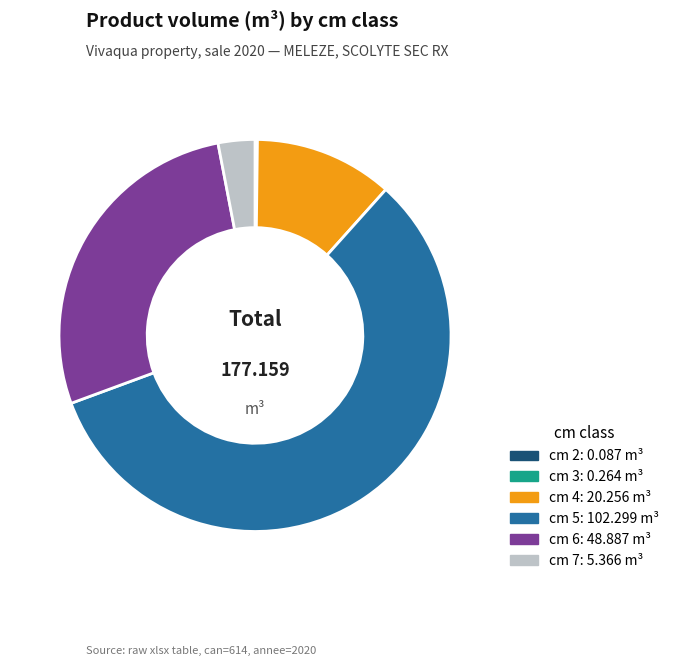

Does any single category account for the majority?

Yes